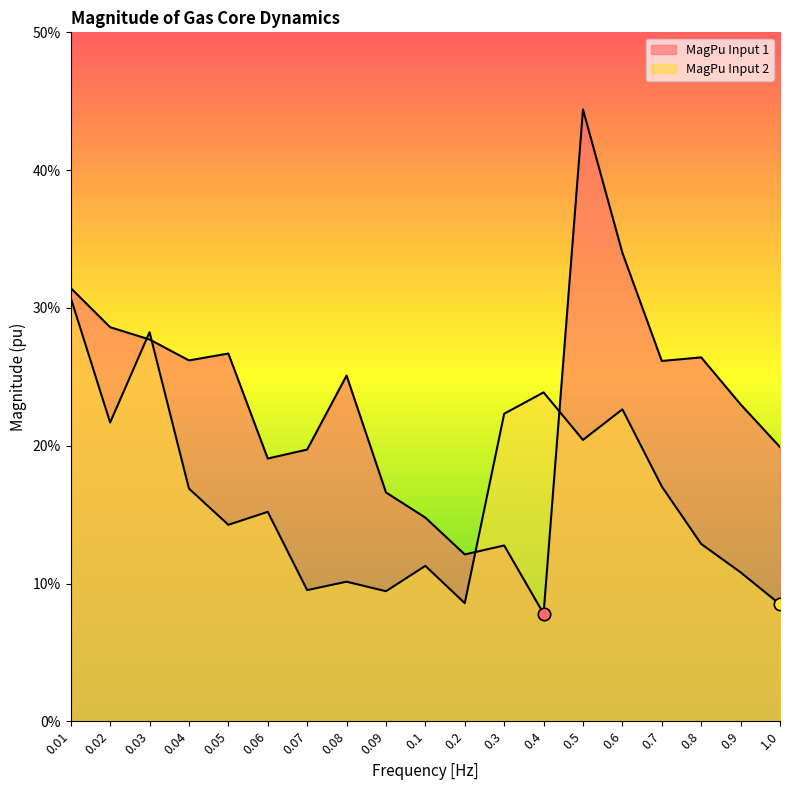

Which series has the largest Y range (max minus min)?

MagPu Input 1